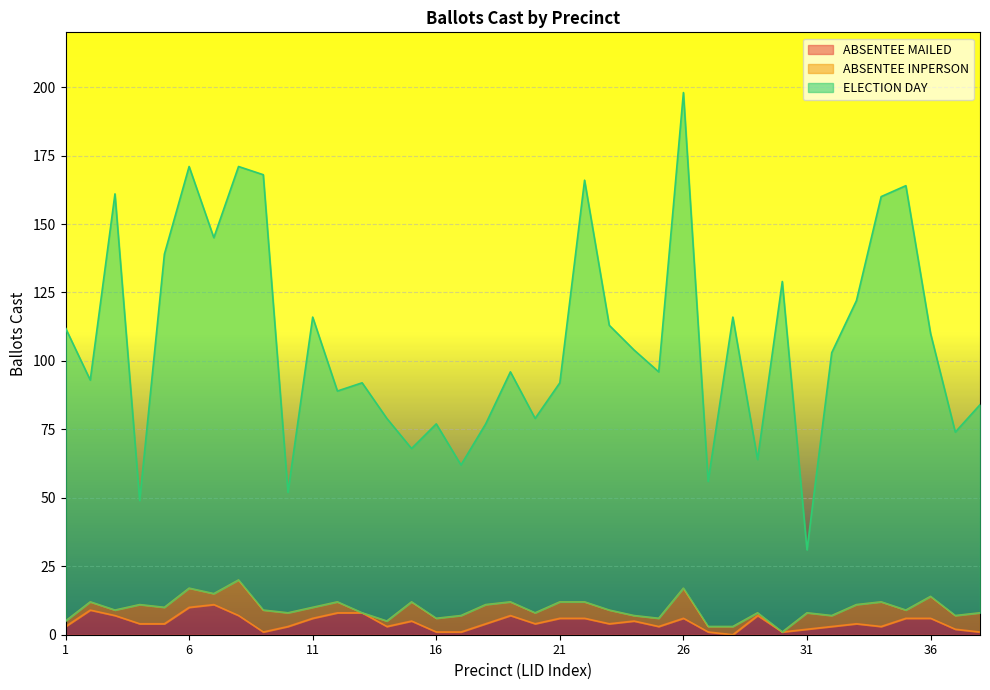

At which category is the sum across all series the highest?

26